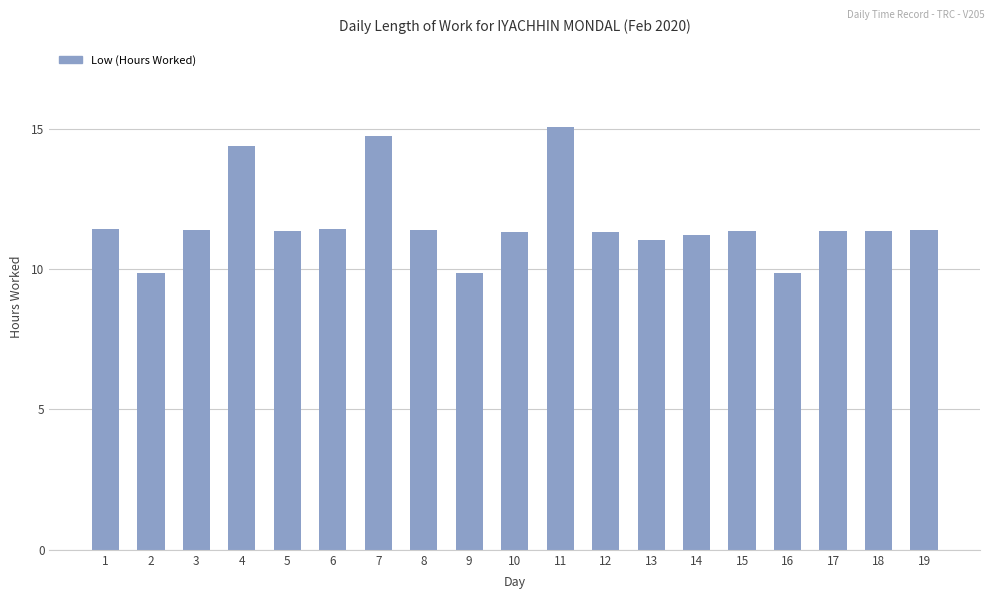

What is the average value?

11.6